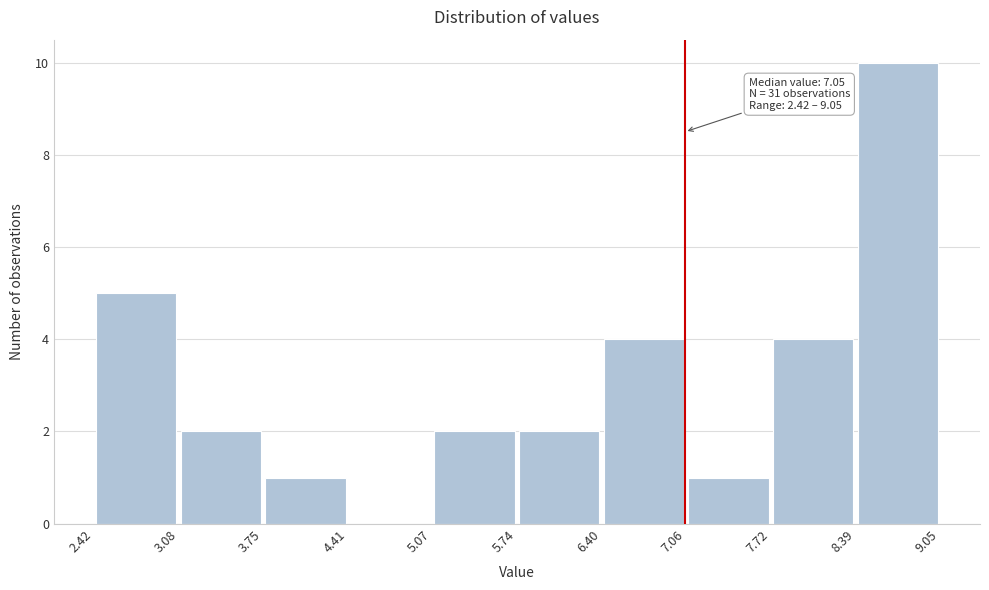

Over which range of the x-axis is the bar tallest?

8.39 to 9.05